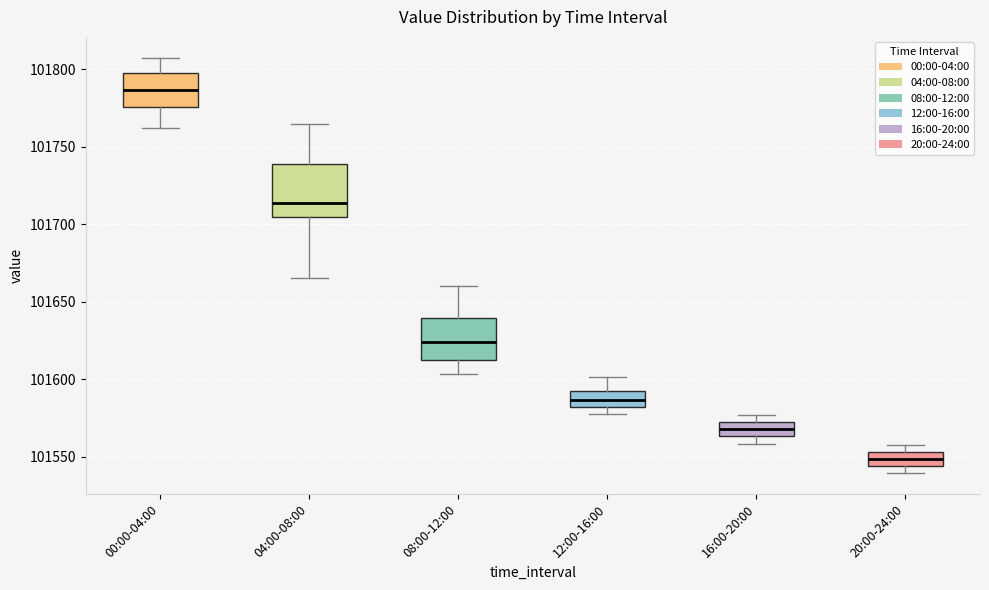

Reading left to right, transcribe this box plot: for each box, give where its median line is, the range the box spans, and where its two whiskers end, as read against the y-axis. The values are not printed on the chart, so give them approximately, as read against the axis.

00:00-04:00: median 101785, box 101775 to 101800, whiskers 101760 to 101810
04:00-08:00: median 101715, box 101705 to 101740, whiskers 101665 to 101765
08:00-12:00: median 101625, box 101610 to 101640, whiskers 101605 to 101660
12:00-16:00: median 101585, box 101580 to 101590, whiskers 101580 (just below the box's lower edge) to 101600
16:00-20:00: median 101570 (inside the box), box 101565 to 101570, whiskers 101560 to 101575
20:00-24:00: median 101550, box 101545 to 101555, whiskers 101540 to 101560